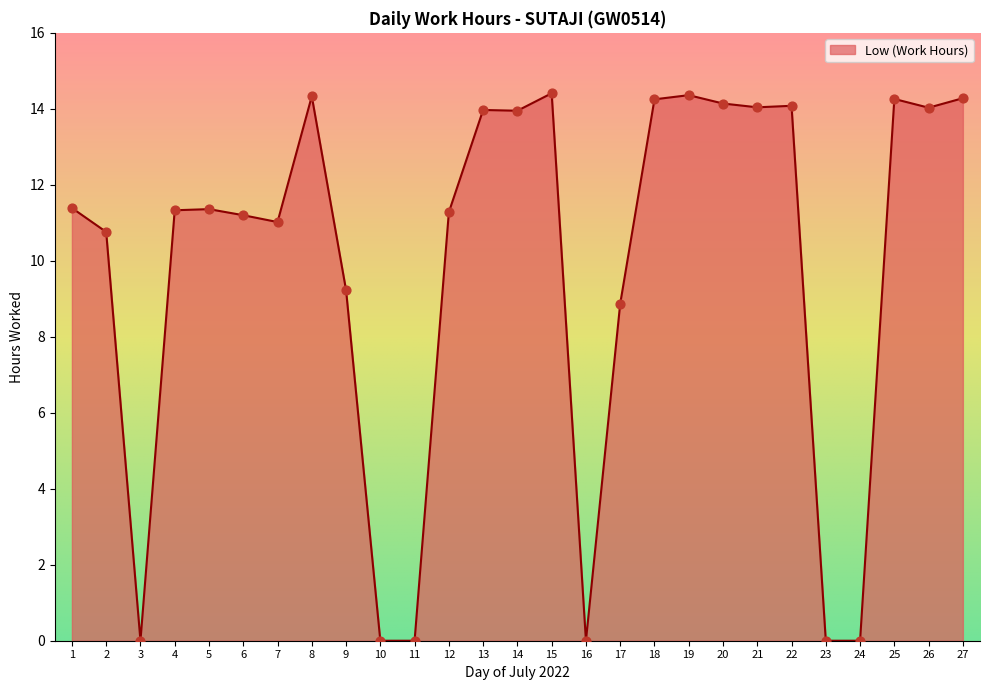

What is the change in value from 3 to 12?

+11.3